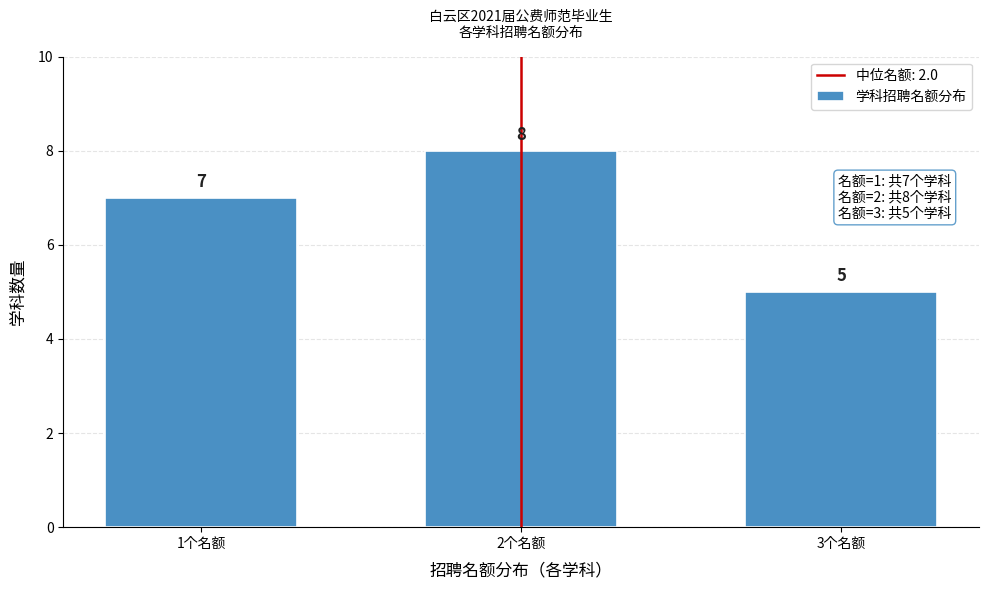

Reading left to right, list all the values displayed in this chart.

7	8	5